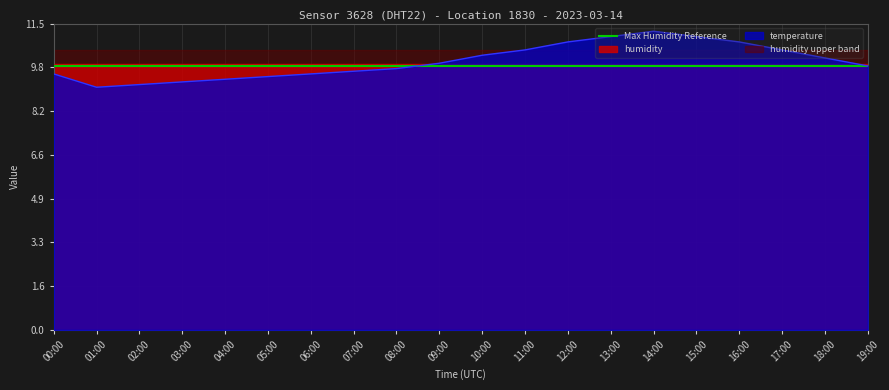

Rank the categories by value from lowest to highest.

01:00, 02:00, 03:00, 04:00, 05:00, 00:00, 06:00, 07:00, 08:00, 19:00, 09:00, 18:00, 10:00, 11:00, 17:00, 12:00, 16:00, 13:00, 15:00, 14:00